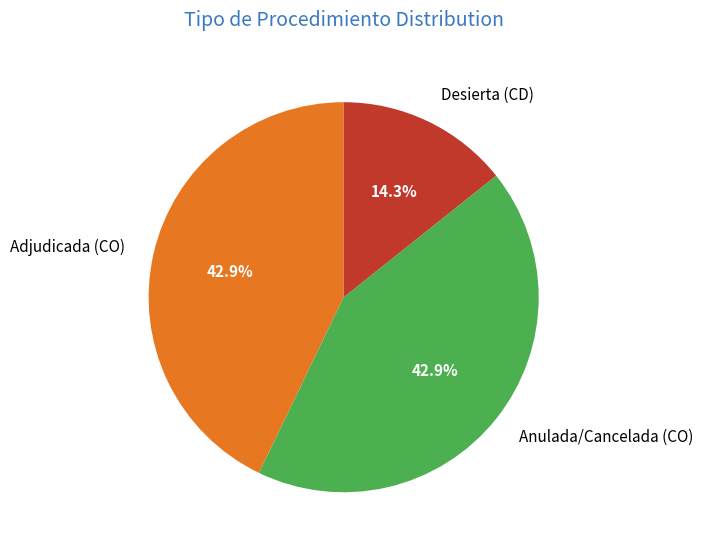

How many slices are in this pie chart?

3